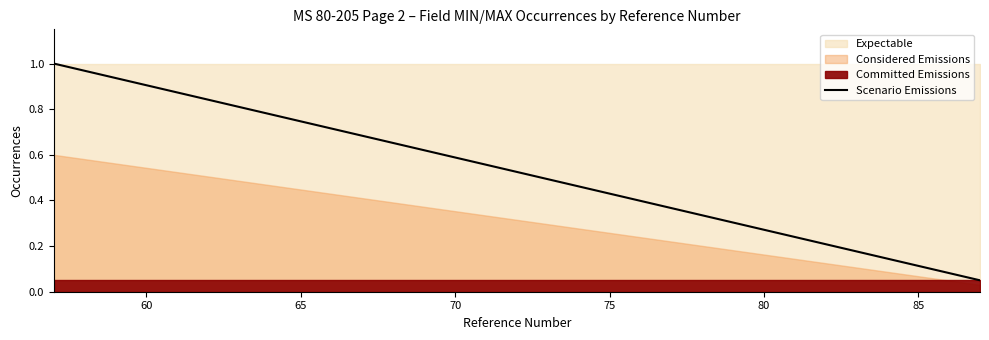

What is the maximum value for Scenario Emissions?

1.0